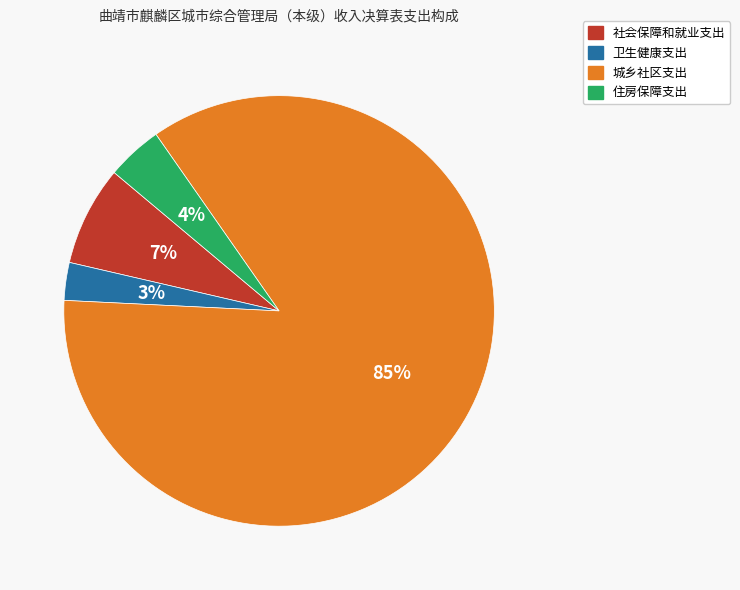

What is the ratio of the value at 住房保障支出 to the value at 社会保障和就业支出?

0.6